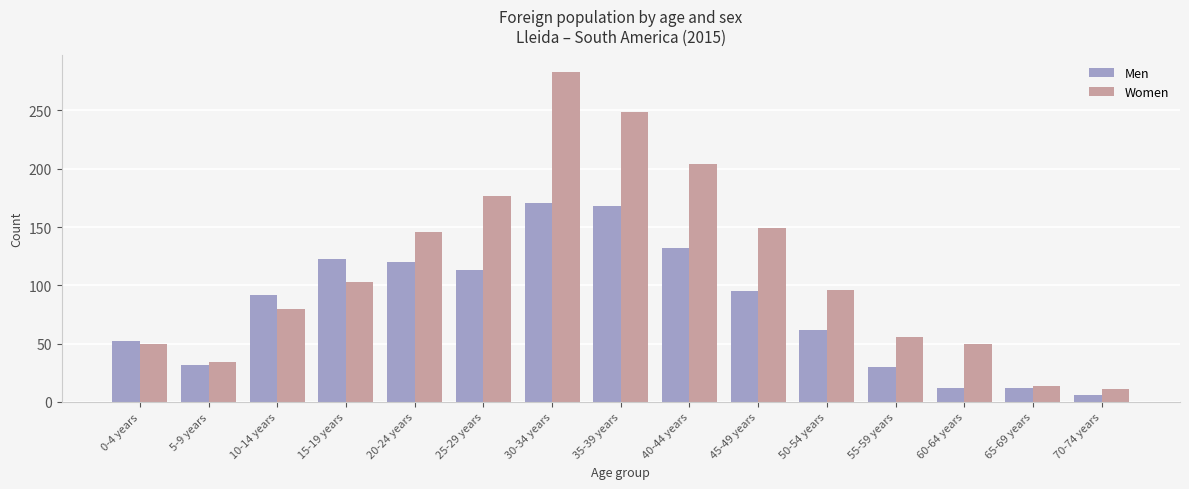

At which label does Men reach its peak?

30-34 years